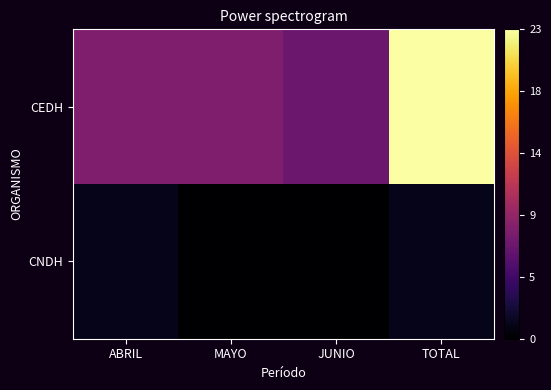

At MAYO, list the series in order from largest to smallest.

CEDH, CNDH